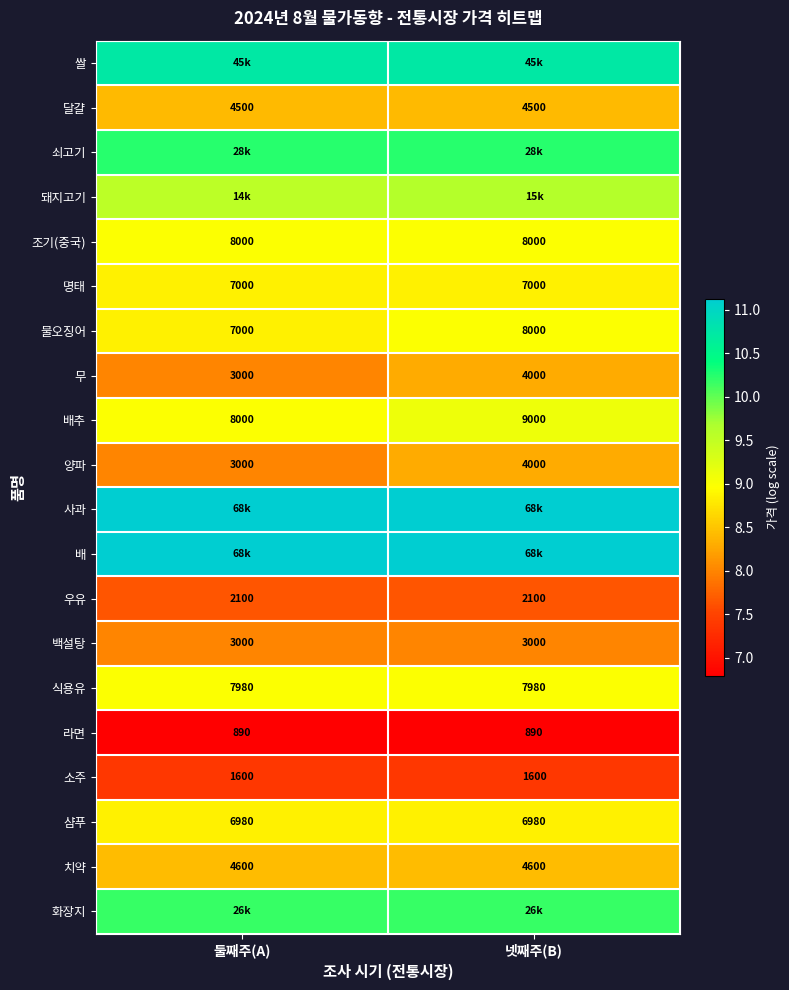

Rank the categories by 배추 value from highest to lowest.

넷째주(B), 둘째주(A)